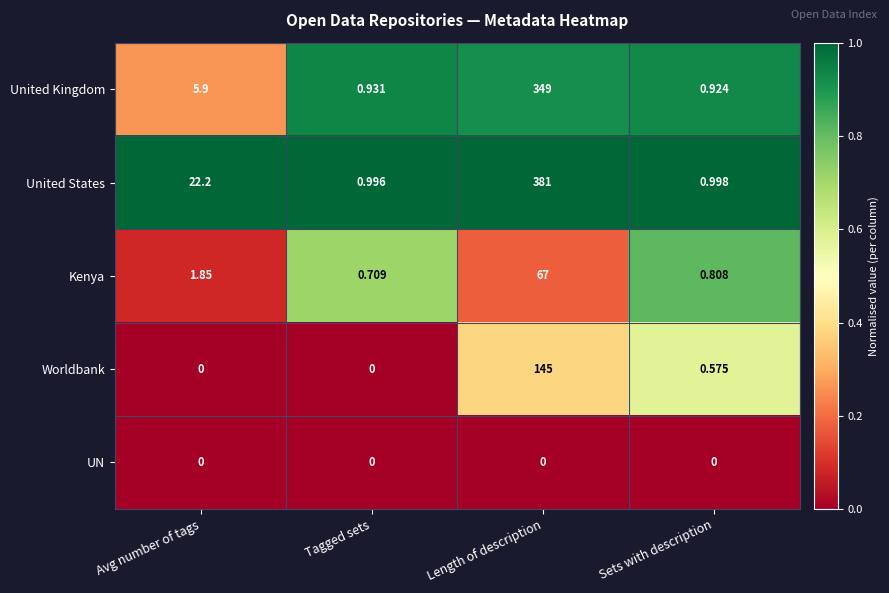

List the labels in order of Kenya value, smallest first.

Tagged sets, Sets with description, Avg number of tags, Length of description